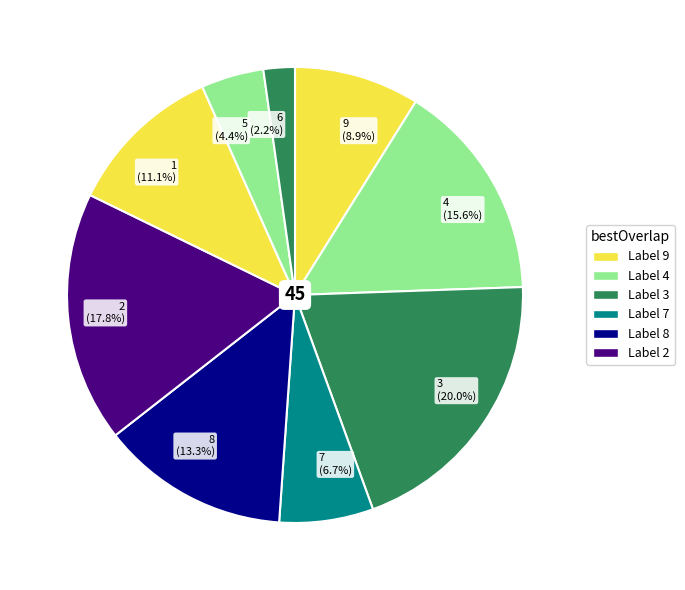

What percentage is NOT represented by 9?

91.1%